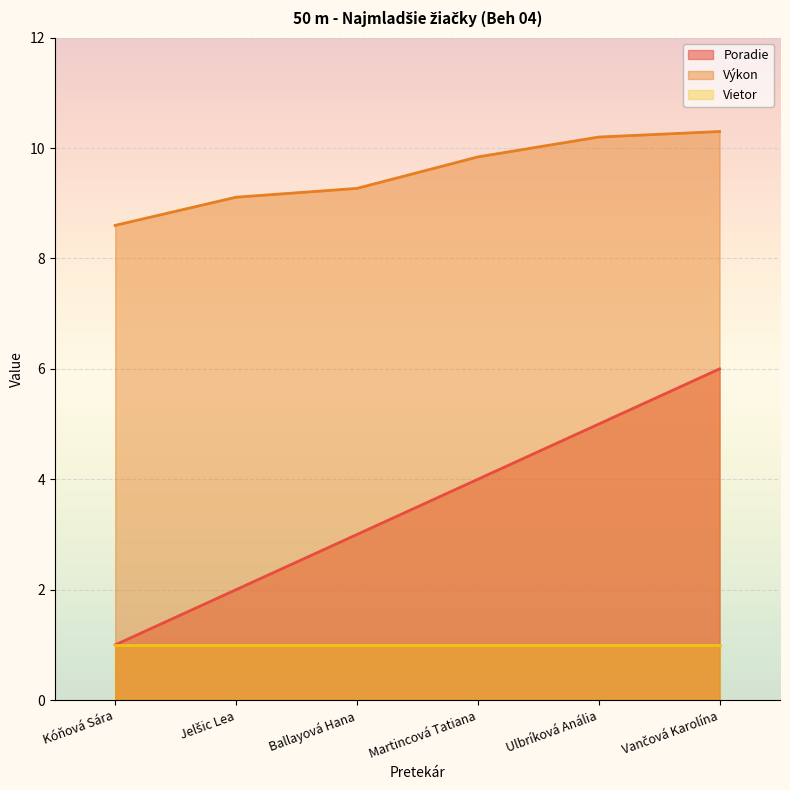

Which series changed the most between Jelšic Lea and Martincová Tatiana?

Poradie